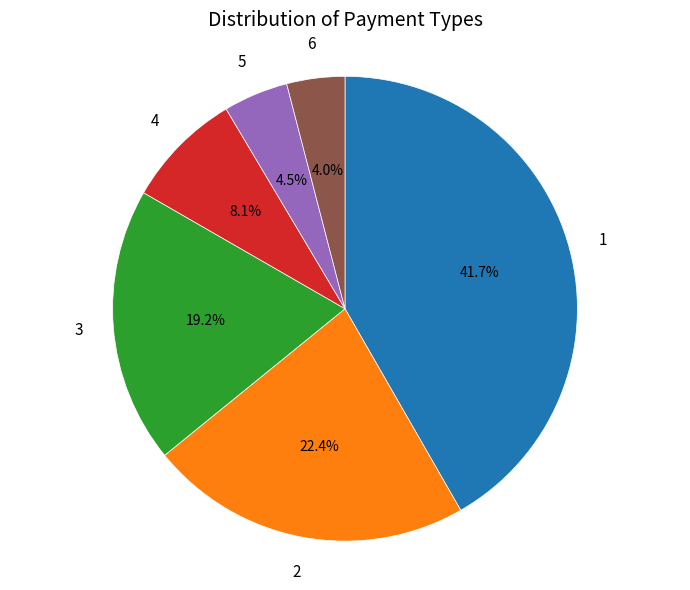

Does any single category account for the majority?

No